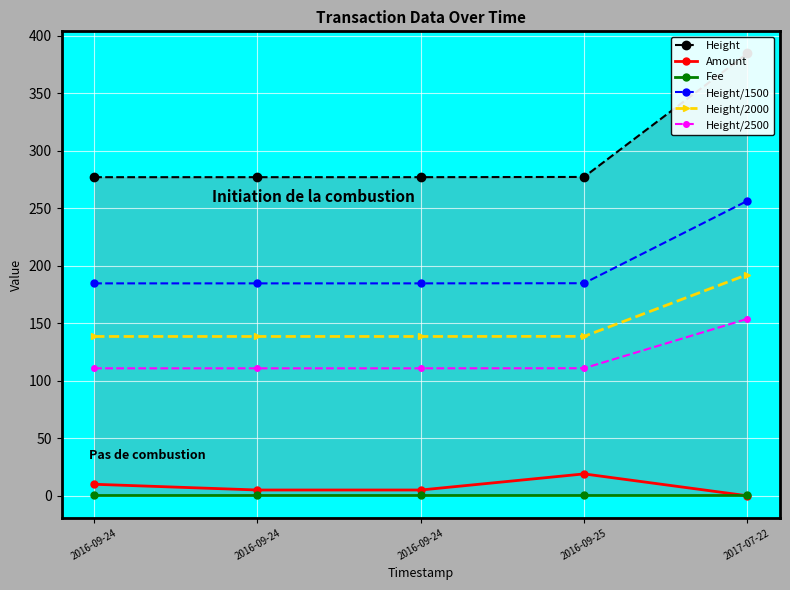

Reading right to left, transcribe all the data shown in this chart.

Height: 384.5	277.1	276.9	276.9	276.9
Amount: 0.0	19.0	5.0	5.0	10.0
Fee: 1.0	1.0	1.0	1.0	1.0
Height/1500: 256.3	184.8	184.6	184.6	184.6
Height/2000: 192.2	138.6	138.5	138.5	138.5
Height/2500: 153.8	110.9	110.8	110.8	110.8